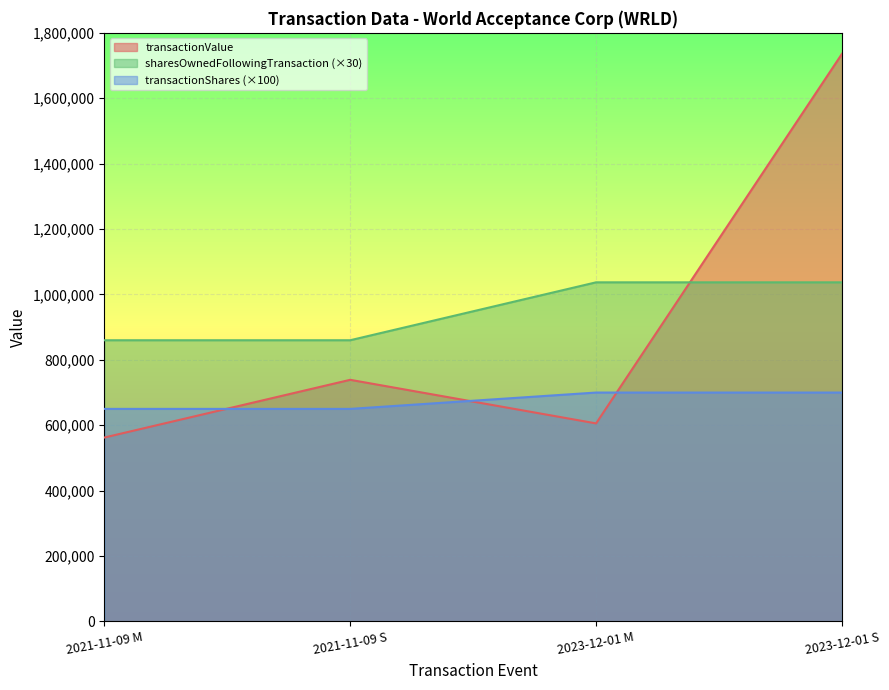

What is the difference between the second highest and minimum values in the sharesOwnedFollowingTransaction series?

50000